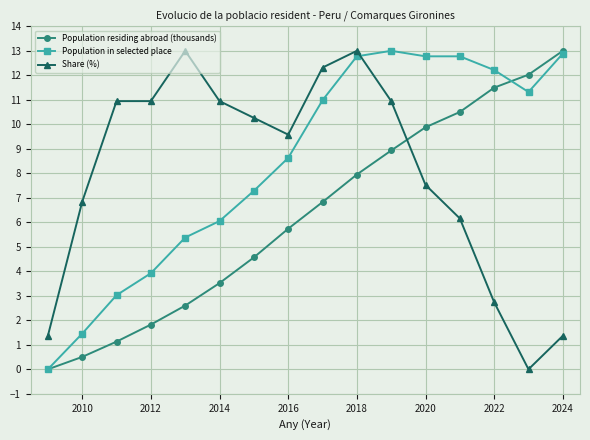

What are all the series names shown in the legend?

Population residing abroad (thousands), Population in selected place, Share (%)